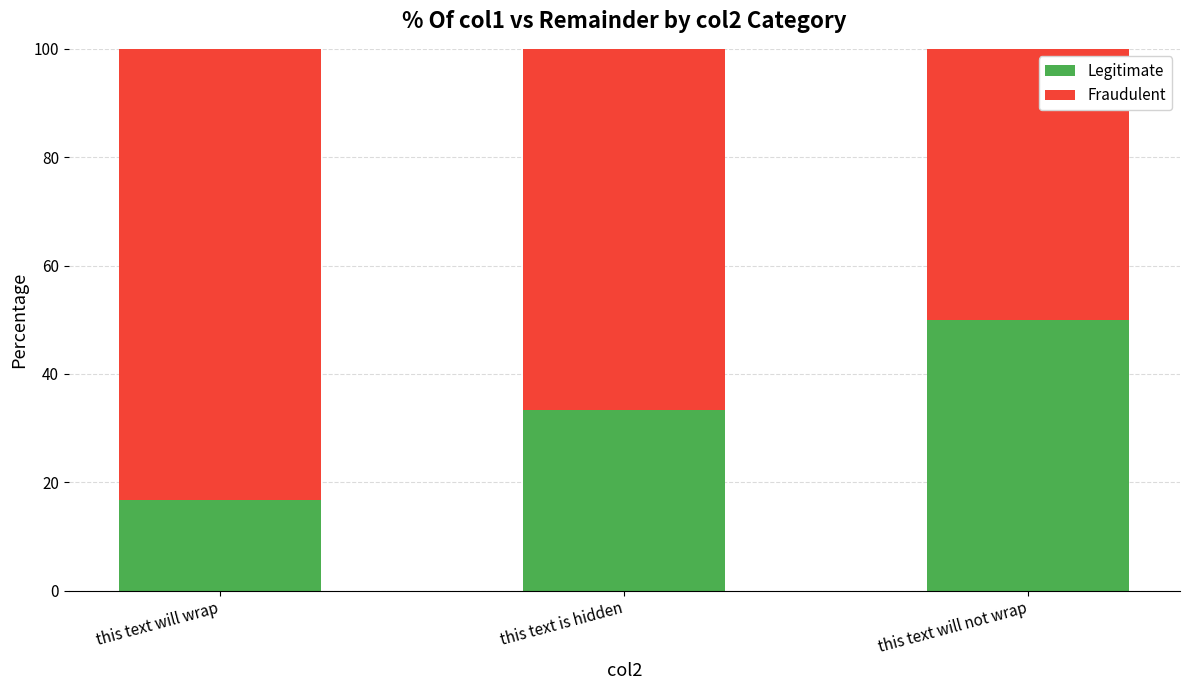

What is the sum of all Legitimate values?

100.0